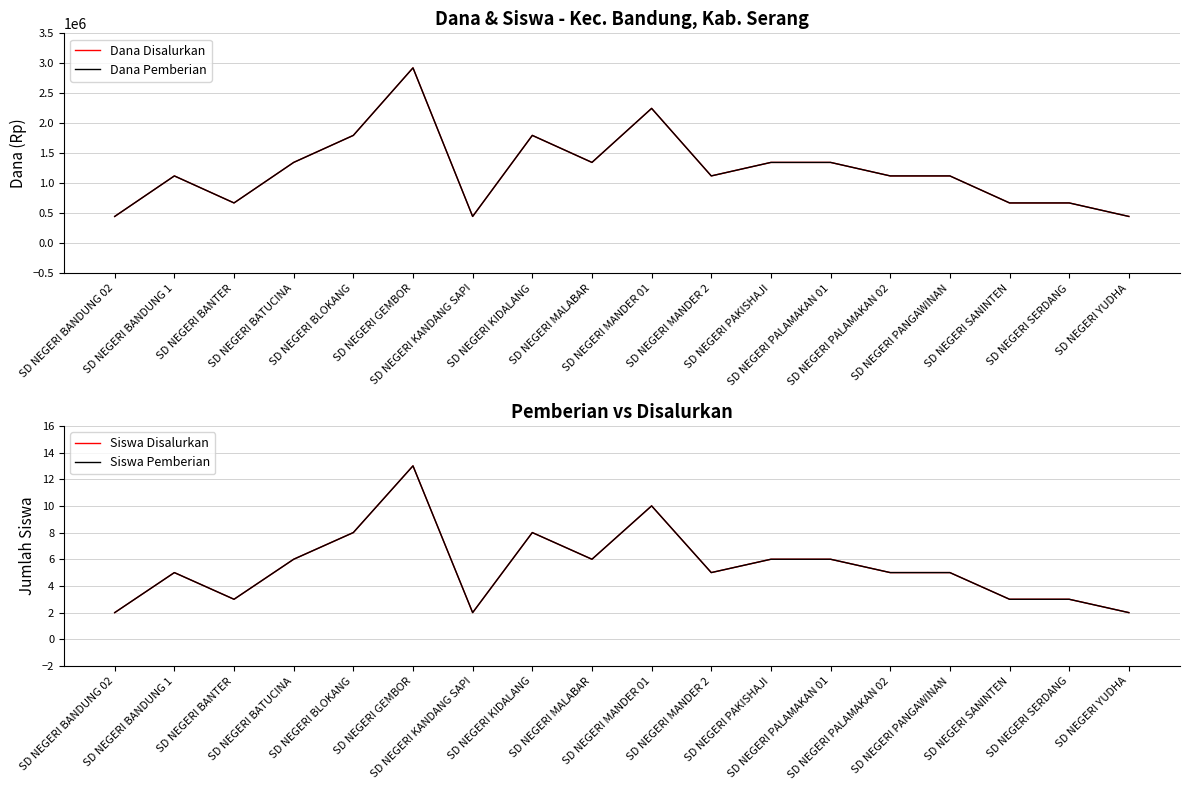

What is the label of the 18th point from the left?

SD NEGERI YUDHA